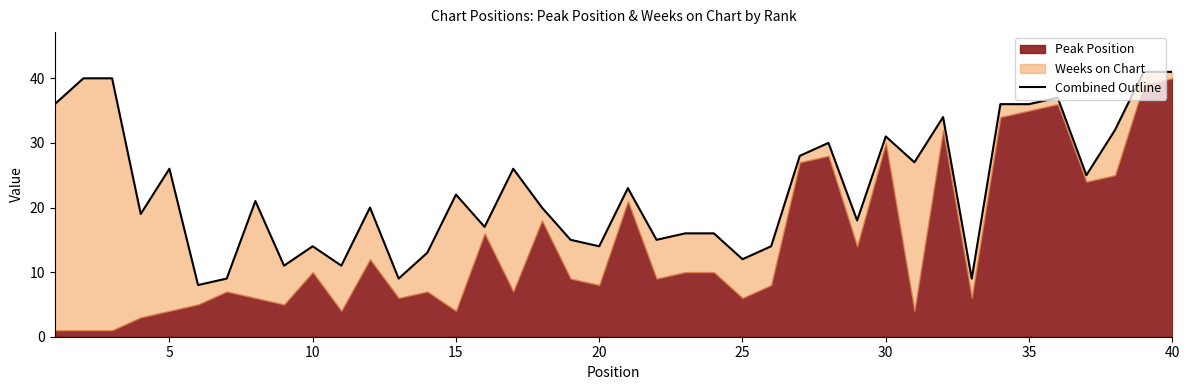

How many interior local peaks (higher than both neighbors) does the data have?

11